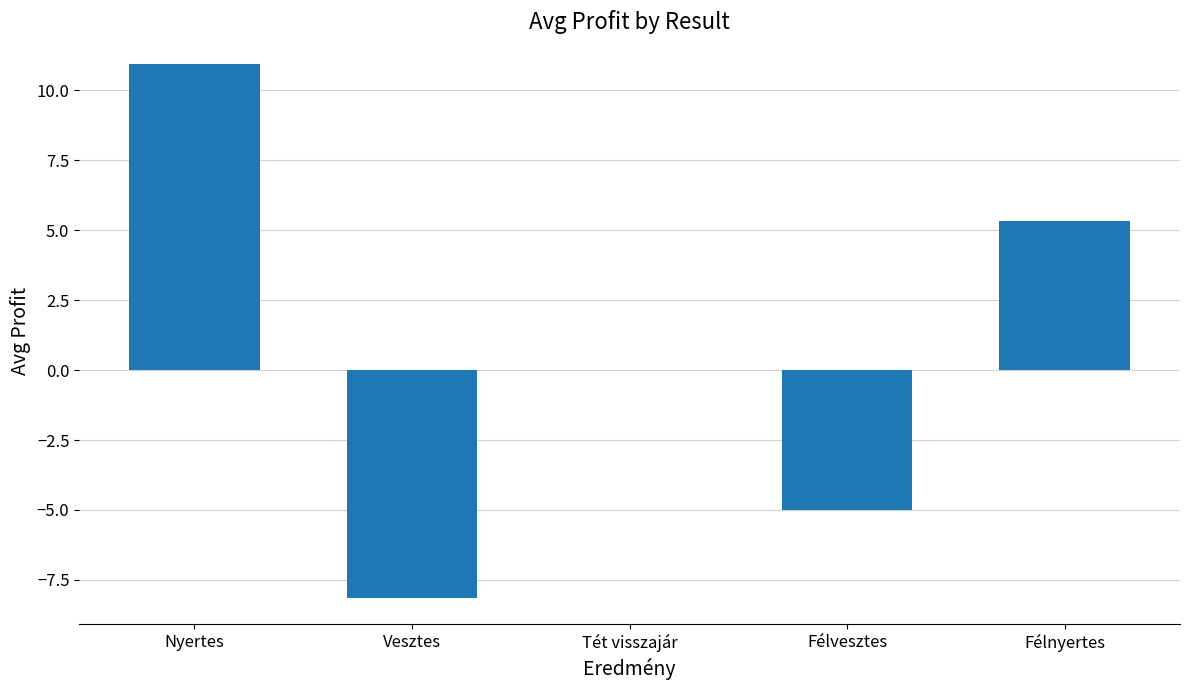

Count the number of data series in this chart.

1